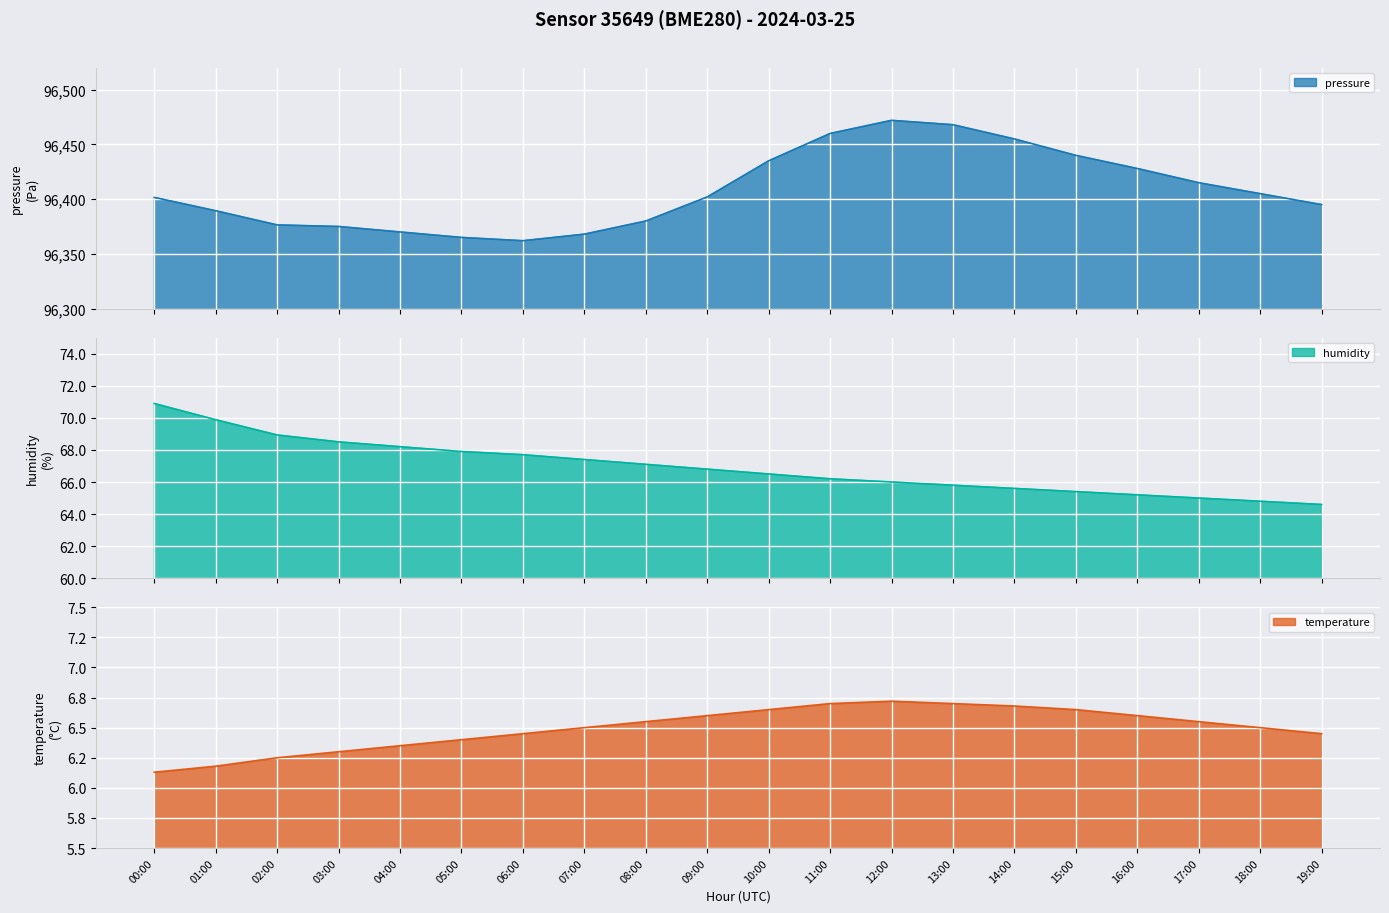

At 05:00, list the series in order from largest to smallest.

pressure, humidity, temperature